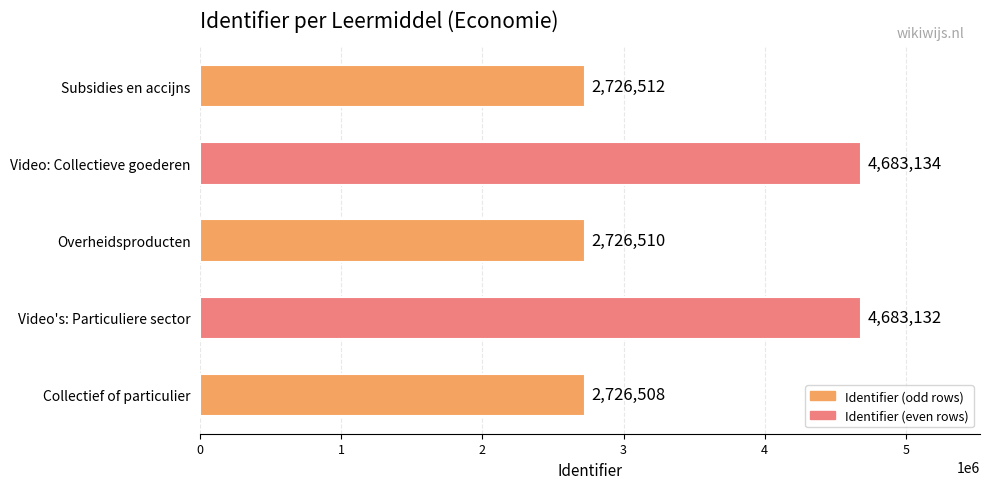

True or false: the data shows 7109197 at Video: Collectieve goederen.

False